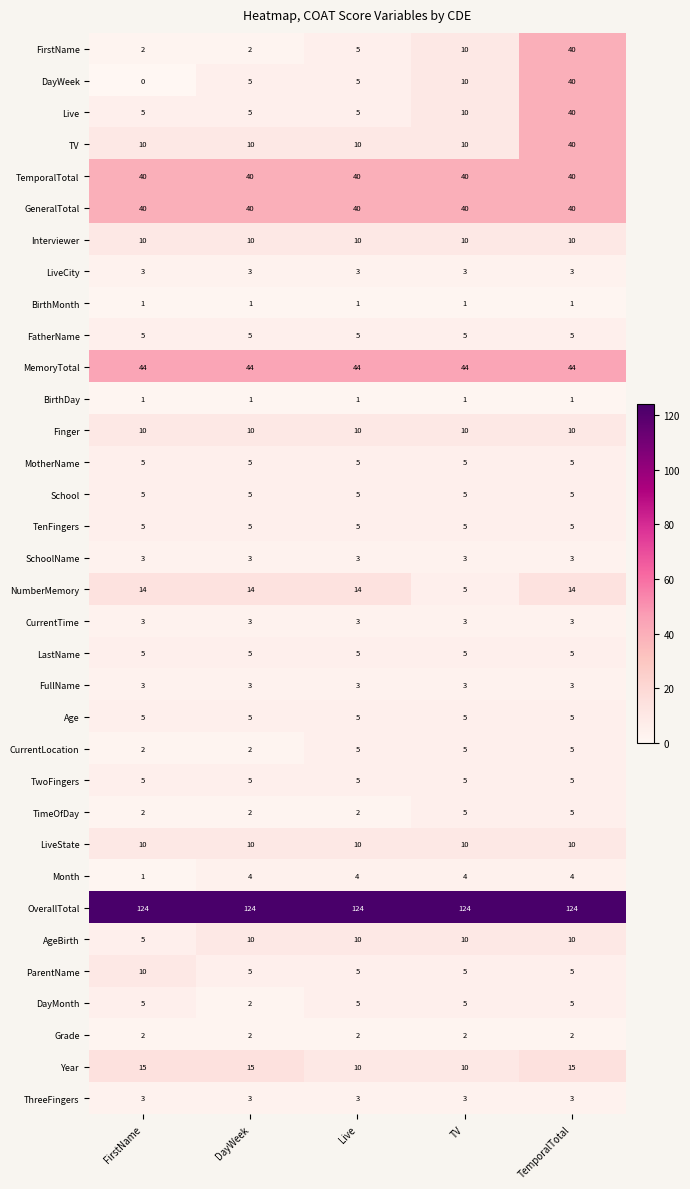

What is the greatest value displayed?

124